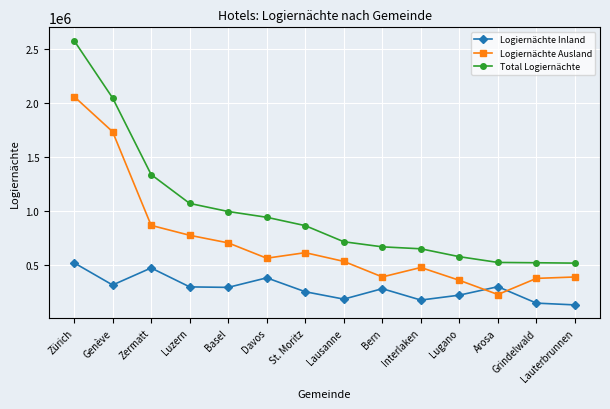

What is the total value across all series at Interlaken?

1298784